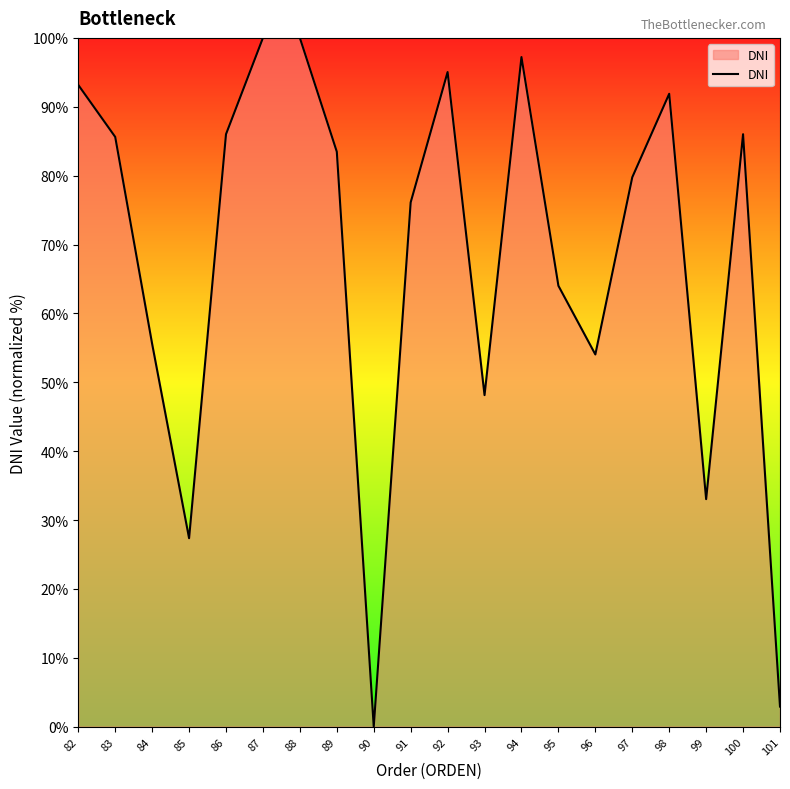

Is it true that the value at 89 is 83.5?

True